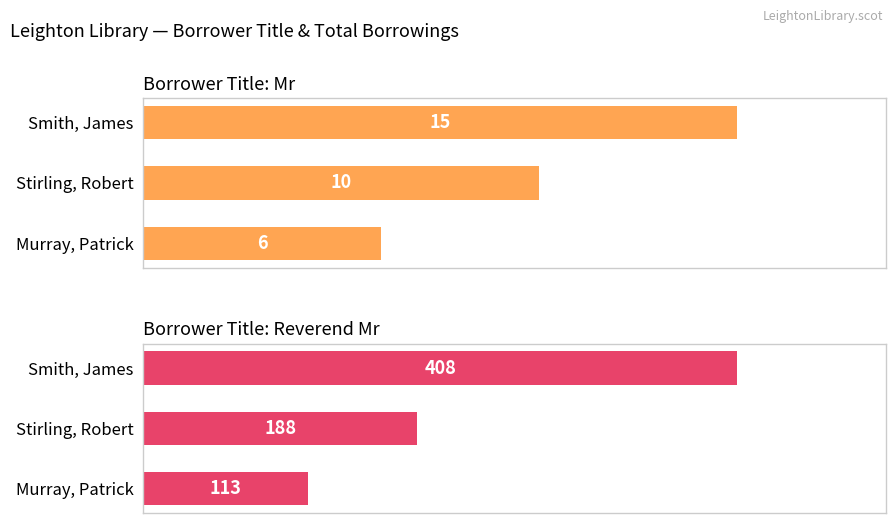

List the labels in order of Reverend Mr value, smallest first.

Murray, Patrick, Stirling, Robert, Smith, James